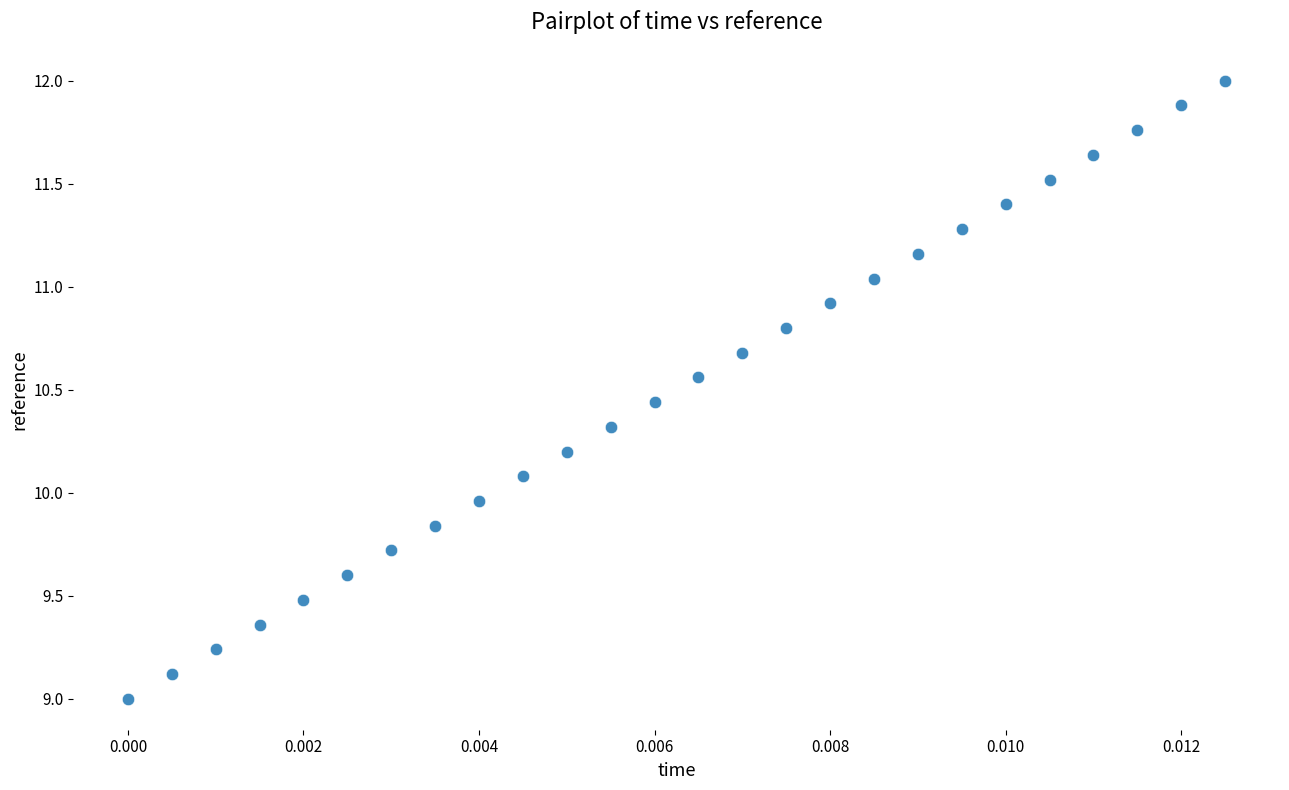

What is the range of Y values (max minus min)?

3.0